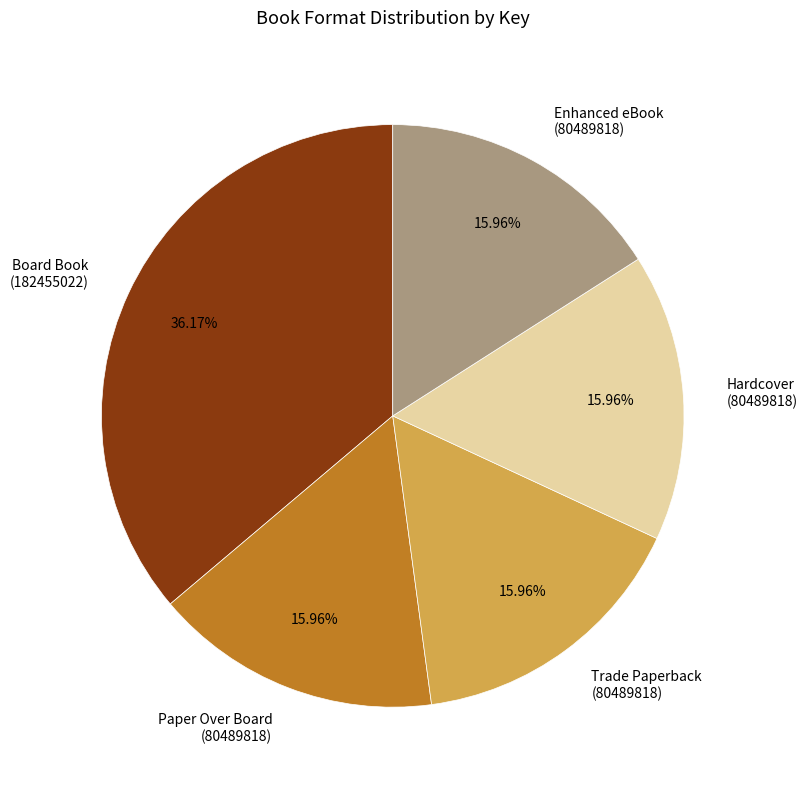

To the nearest percent, what is the difference between the largest and smallest slice percentages?

20%